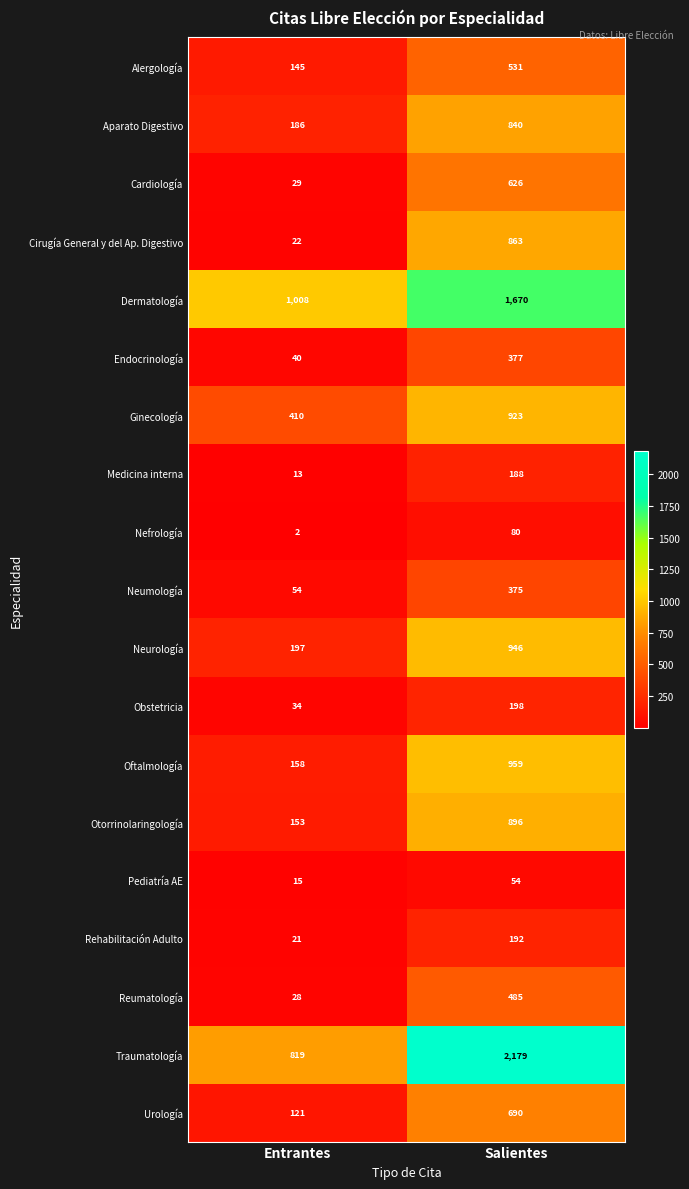

At Entrantes, list the series in order from smallest to largest.

Nefrología, Medicina interna, Pediatría AE, Rehabilitación Adulto, Cirugía General y del Ap. Digestivo, Reumatología, Cardiología, Obstetricia, Endocrinología, Neumología, Urología, Alergología, Otorrinolaringología, Oftalmología, Aparato Digestivo, Neurología, Ginecología, Traumatología, Dermatología